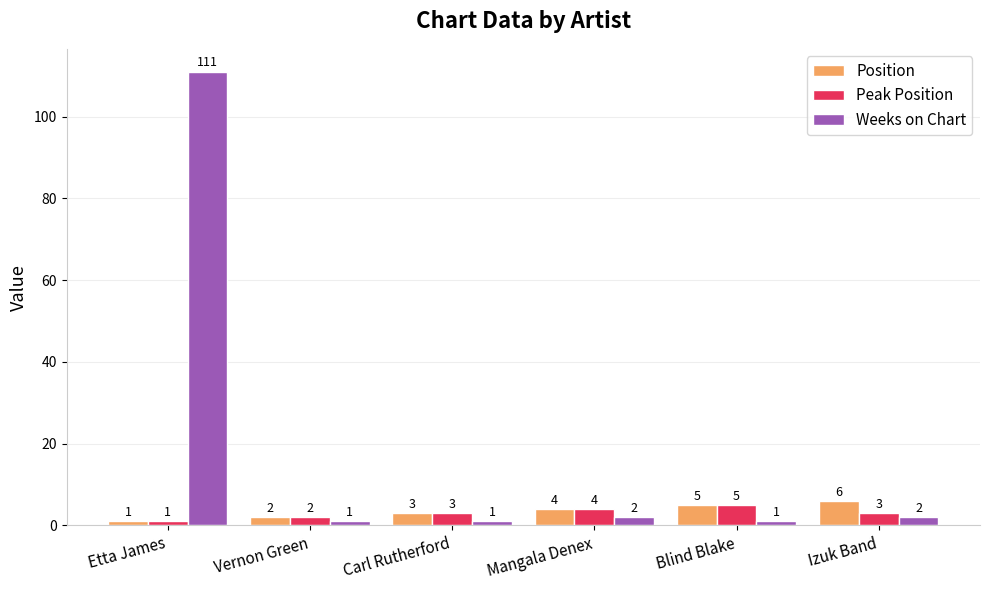

The value of Peak Position at Blind Blake is 5. True or false?

True